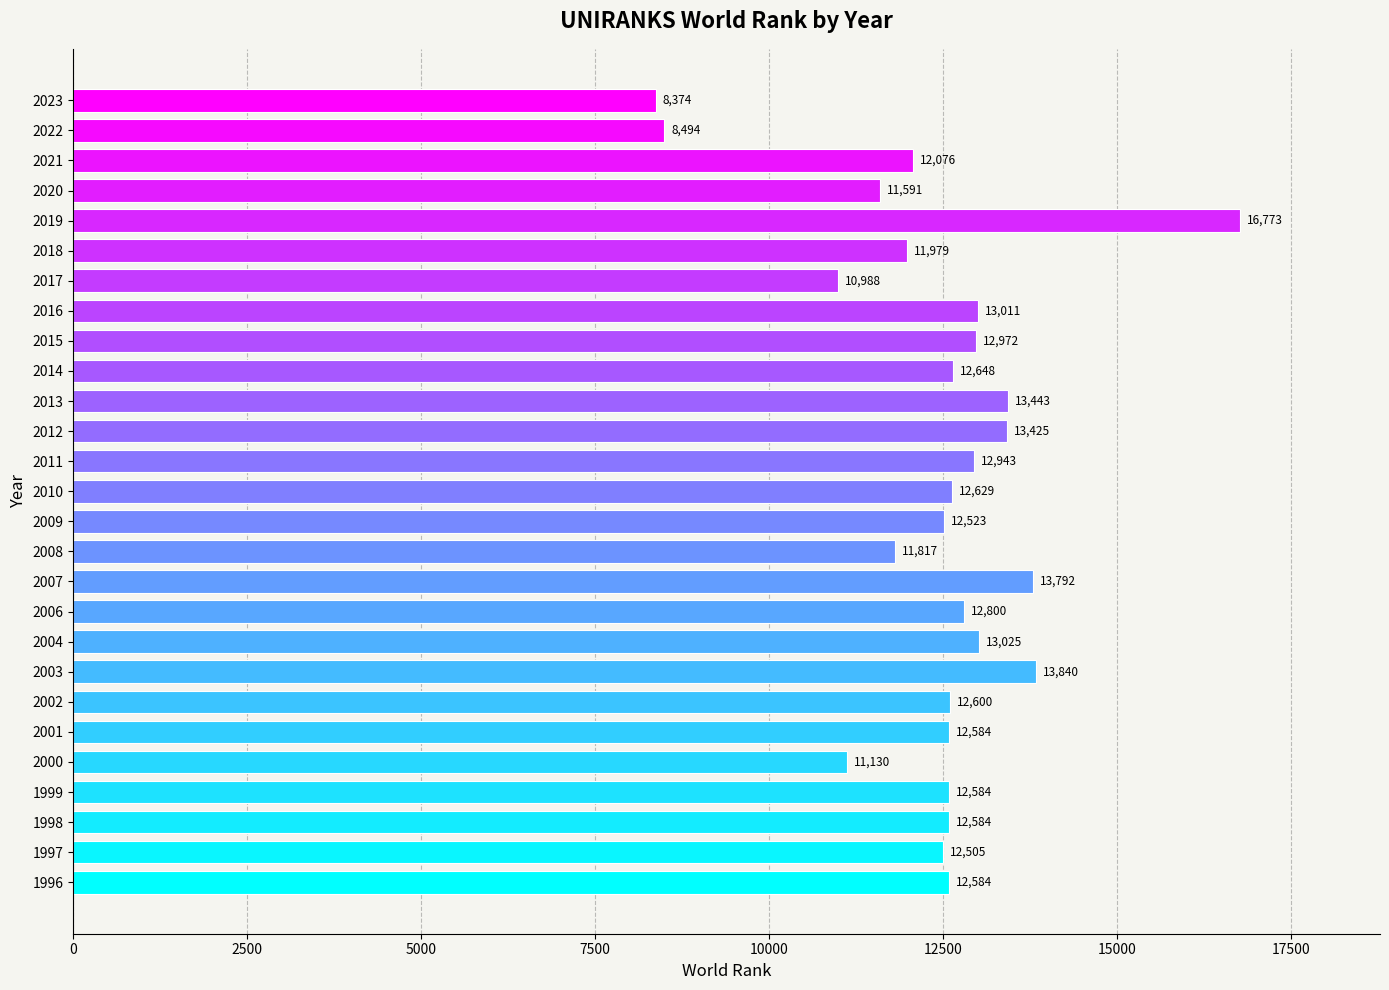

What is the change in value from 1996 to 2004?

+441